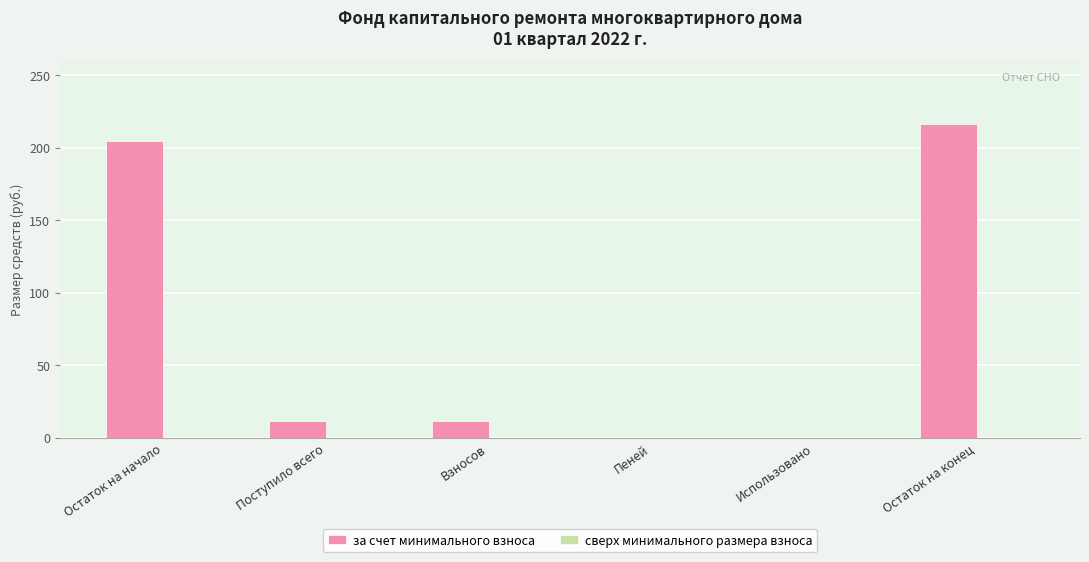

What is the sum of all values?

443.7